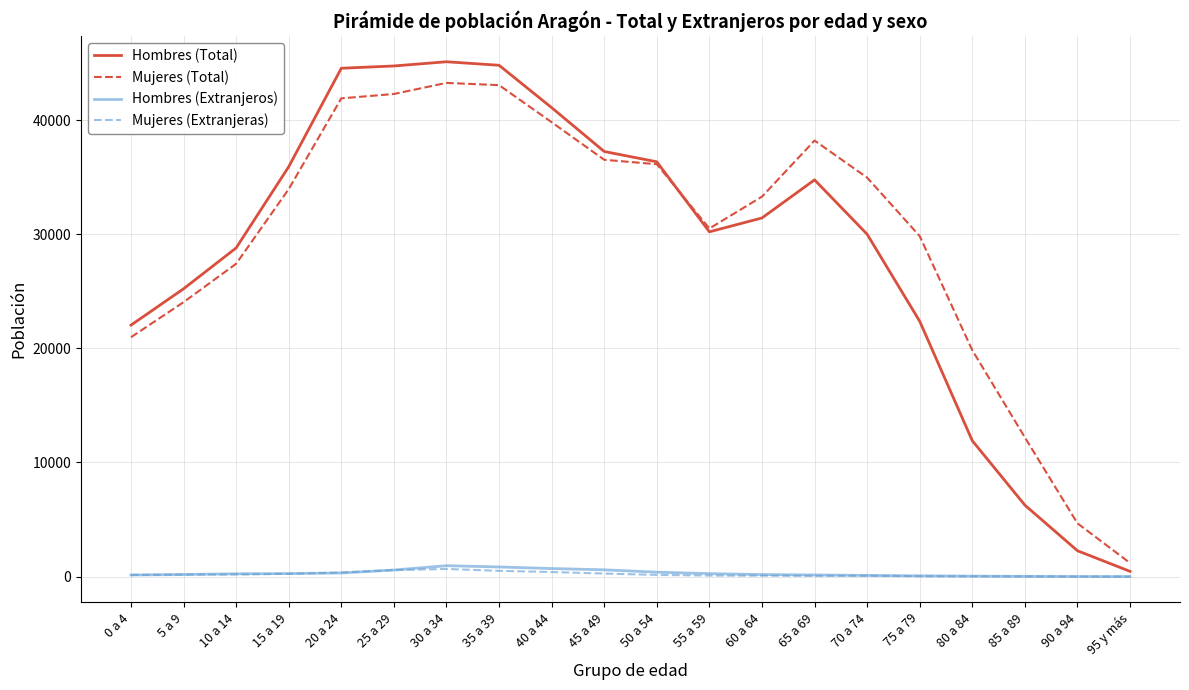

What is the difference between the highest and lowest values at 75 a 79?

29801